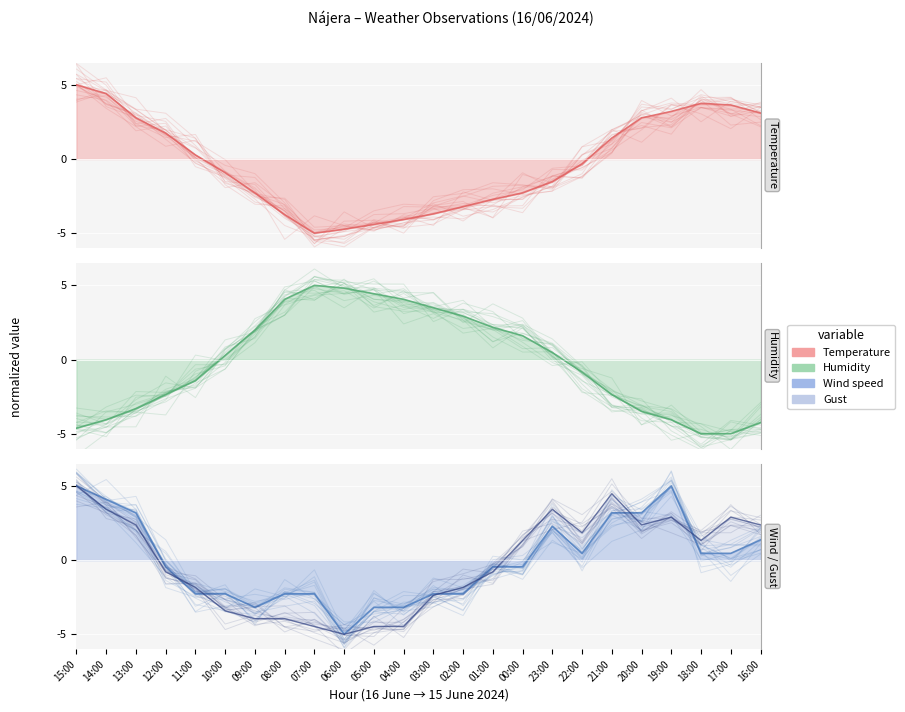

How many lines are shown in the chart?

4